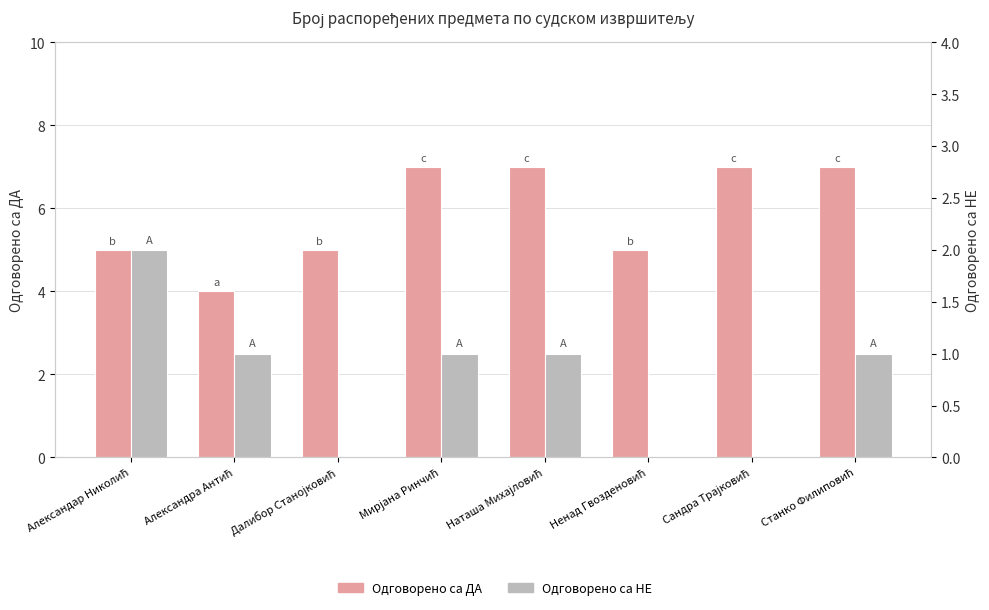

What is the value of the Одговорено са ДА bar at the 5th from the left?

7